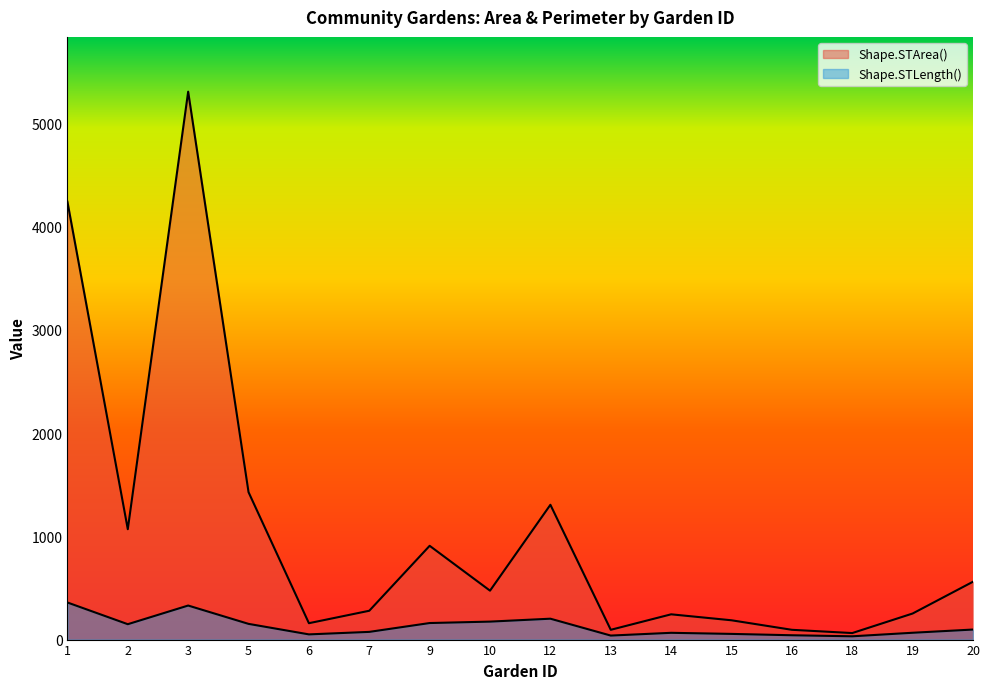

What is the maximum value for Shape.STLength()?

359.4